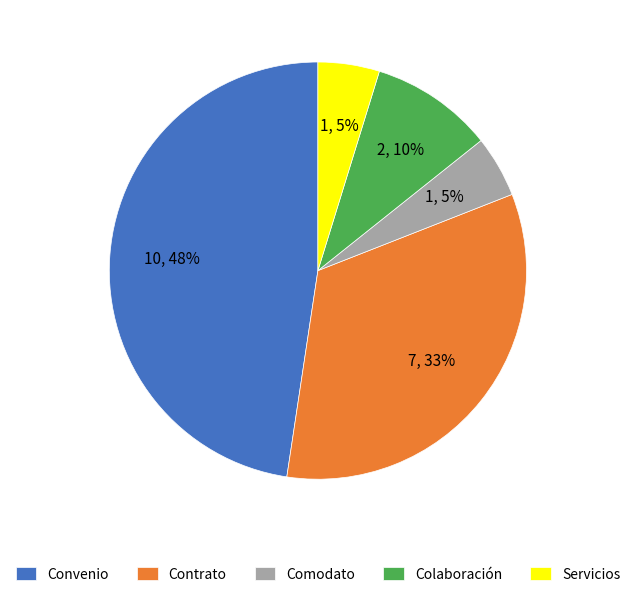

What is the largest slice in the pie chart?

Convenio